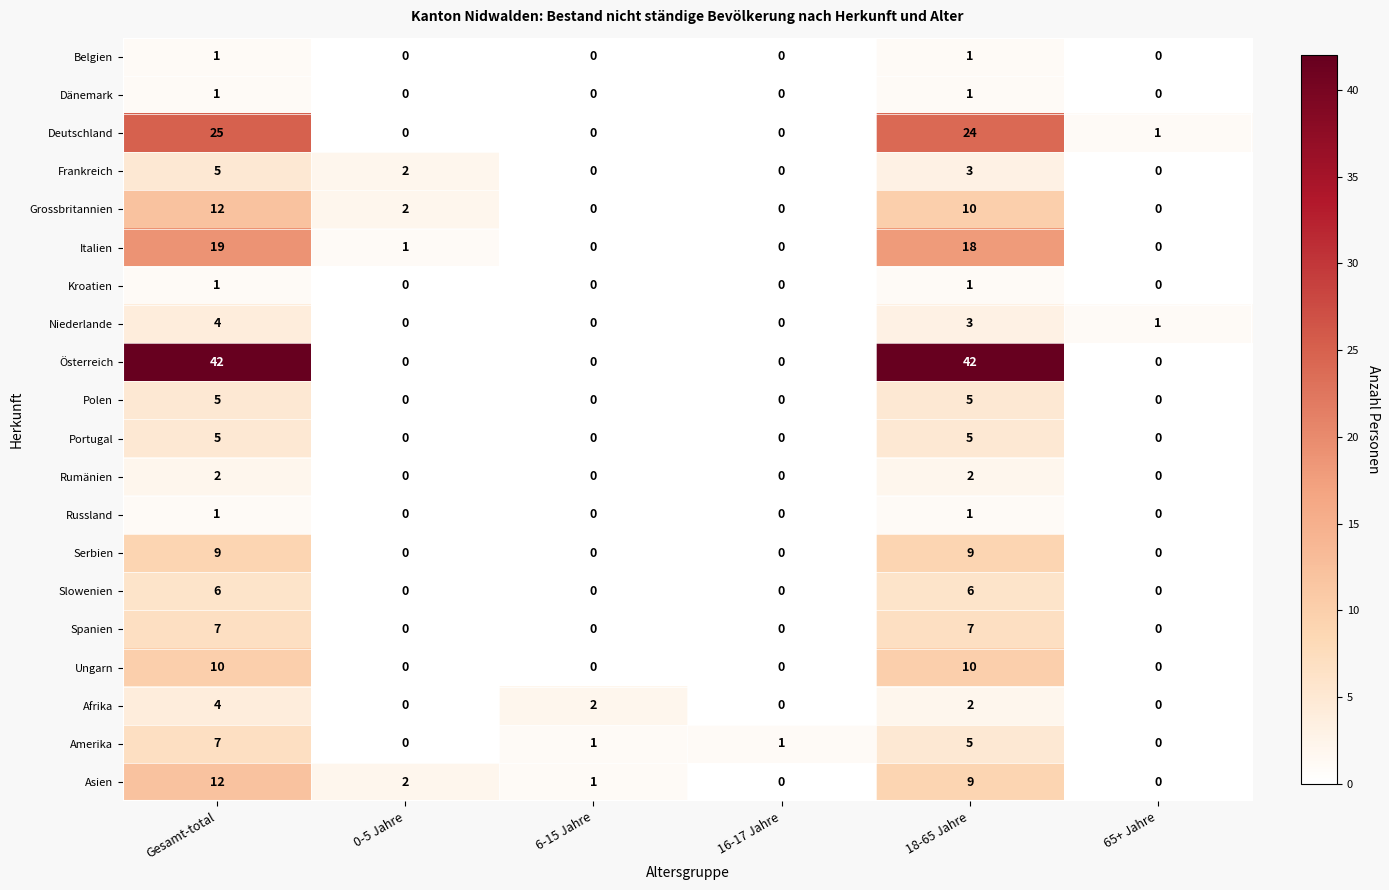

What is the difference between the maximum and minimum values in the Slowenien series?

6